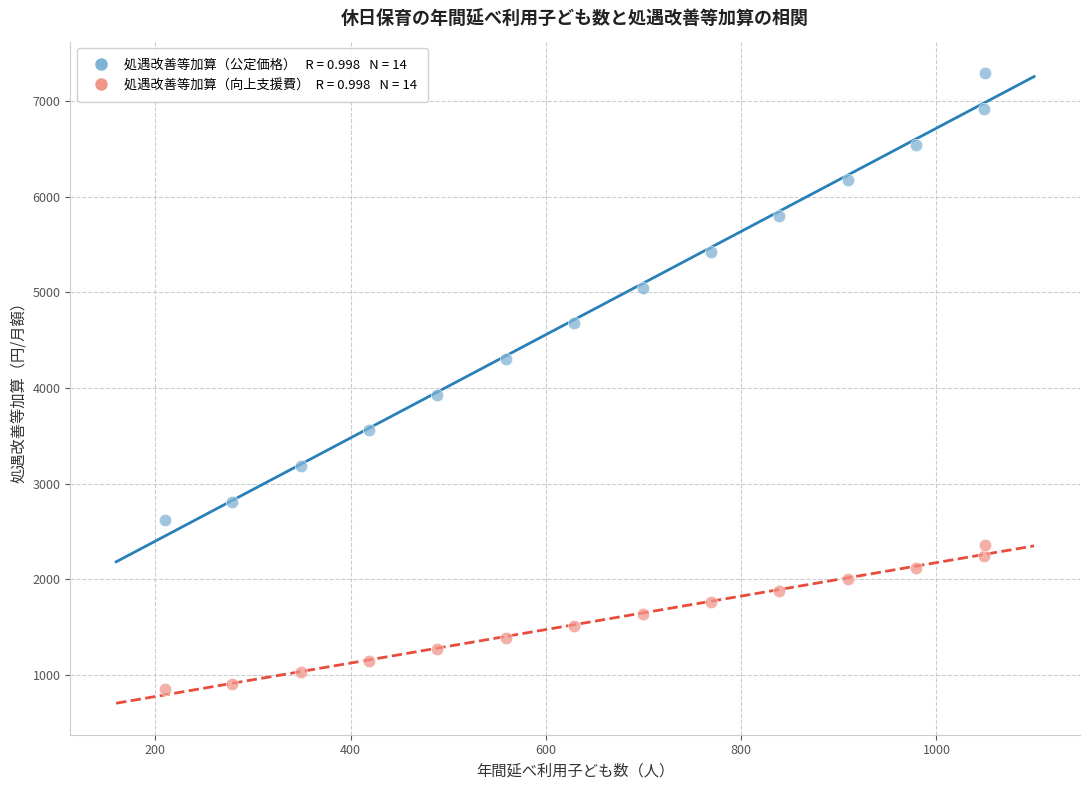

Across all series, what Y value is closest to 4070?

3930